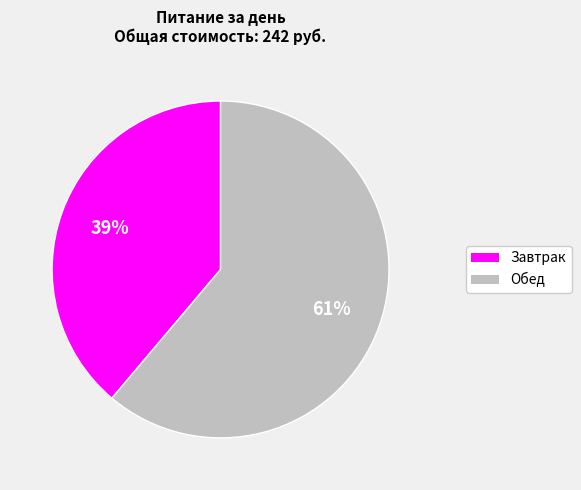

True or false: Обед accounts for 61% of the total.

True